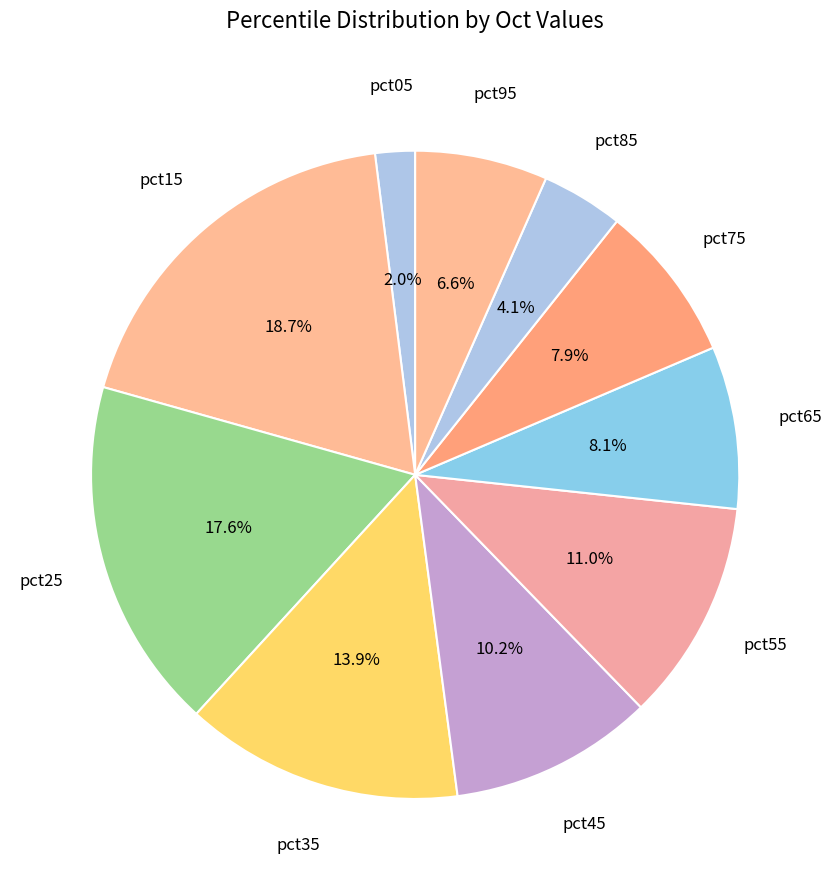

Is there any slice that represents more than half of the pie?

No